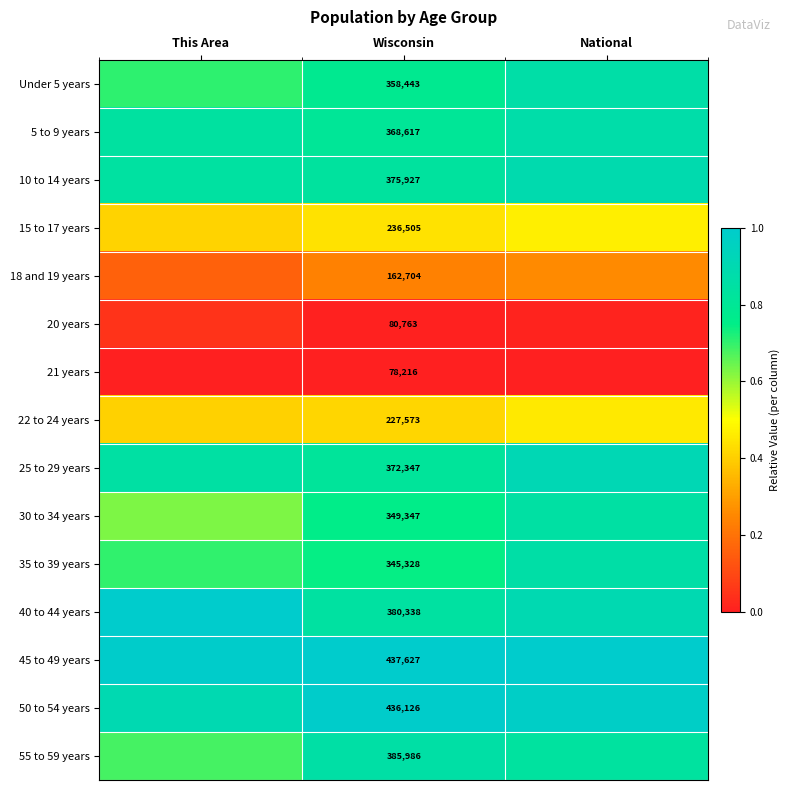

The value of 10 to 14 years at National is 0.9. True or false?

True